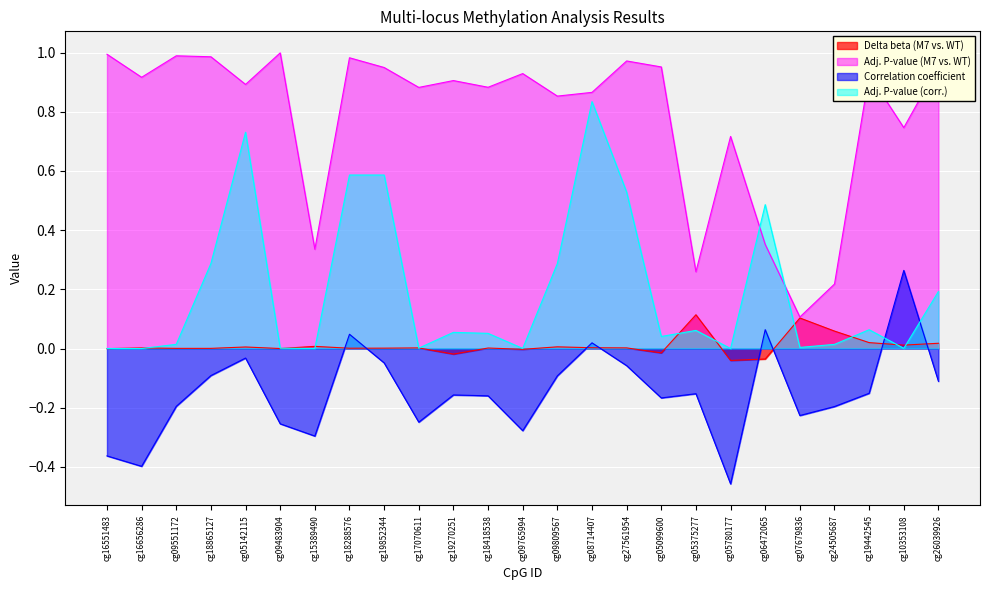

True or false: Adj. P-value (M7 vs. WT) has a value of 1.0 at cg09551172.

True